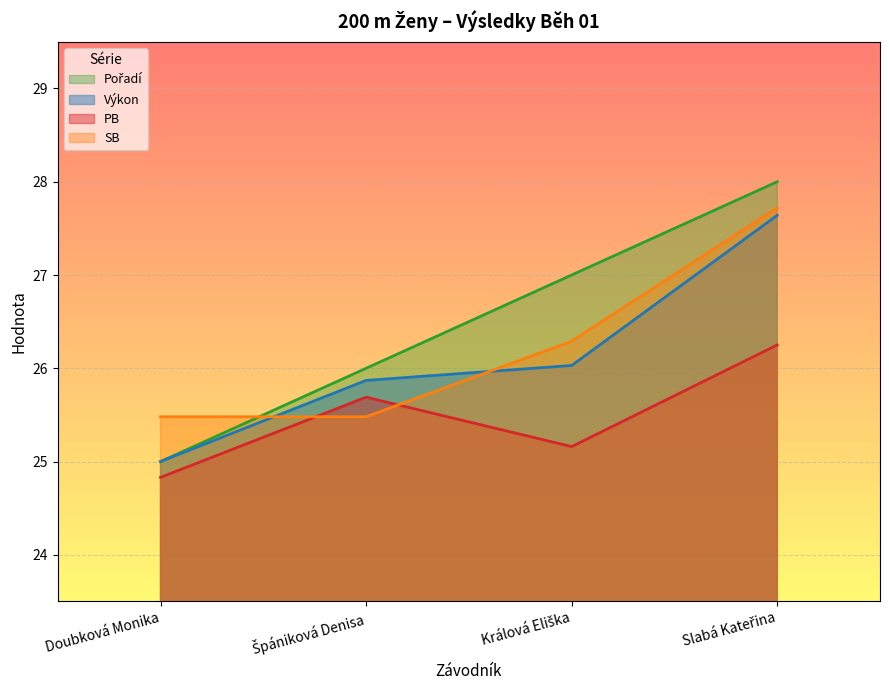

How many lines are shown in the chart?

4